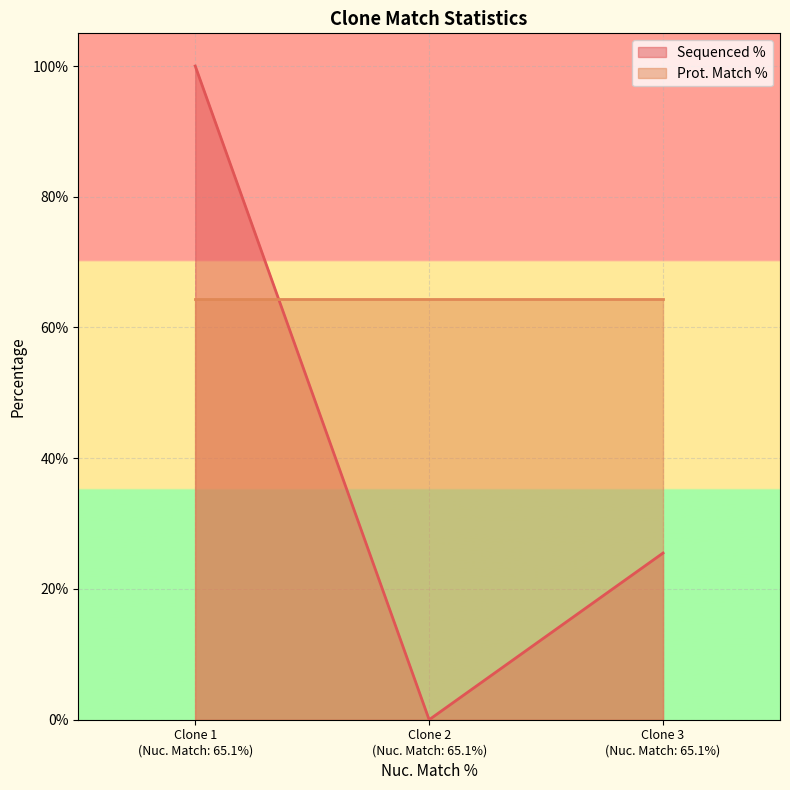

How many values are between 0 and 100?

3